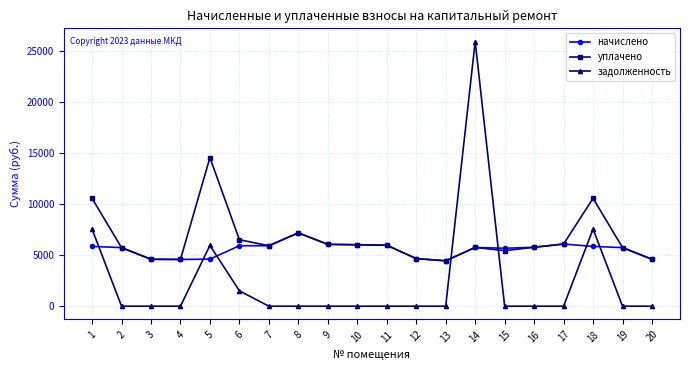

The начислено series shows 6826.5 at 3. True or false?

False